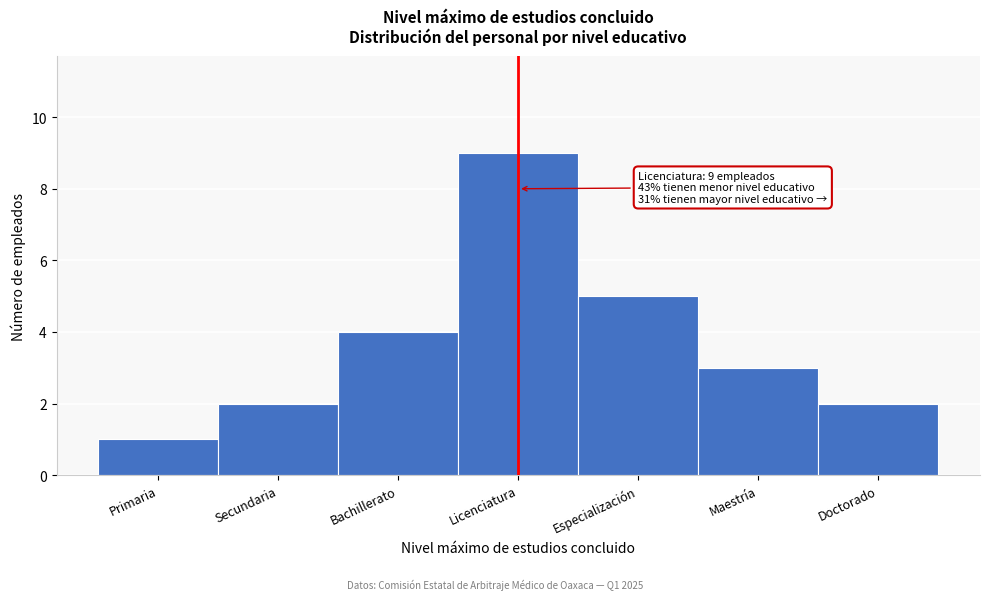

Reading right to left, extract all data points from this chart.

2	3	5	9	4	2	1